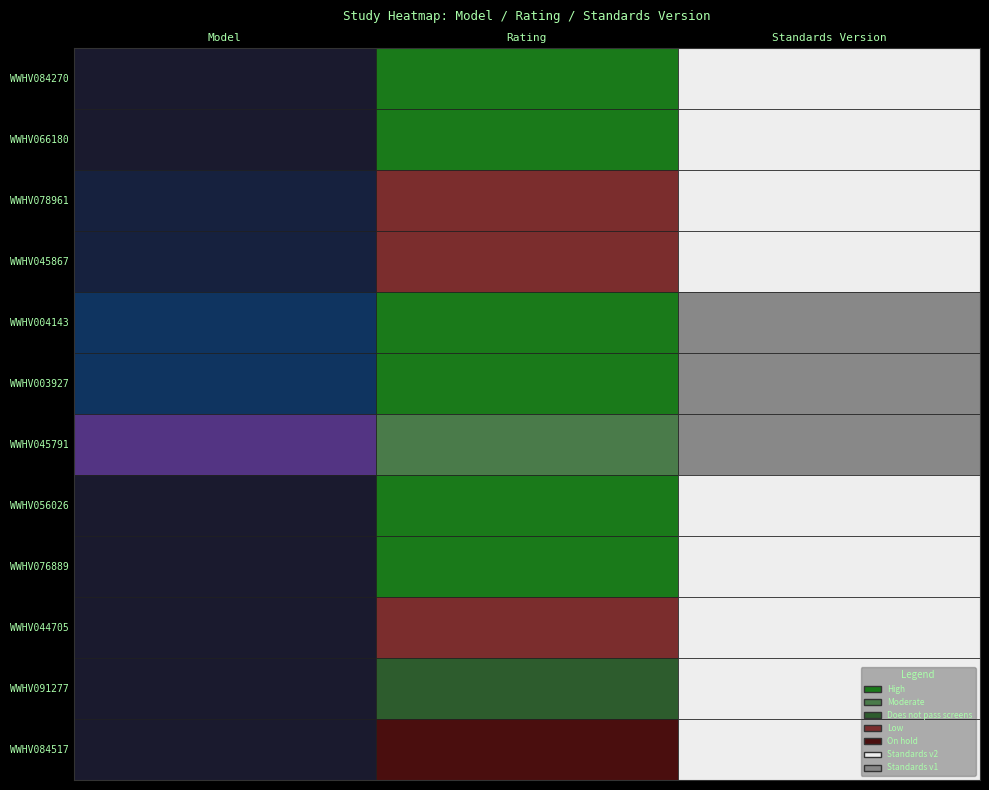

What is the difference between the maximum and minimum values in the Model series?

3